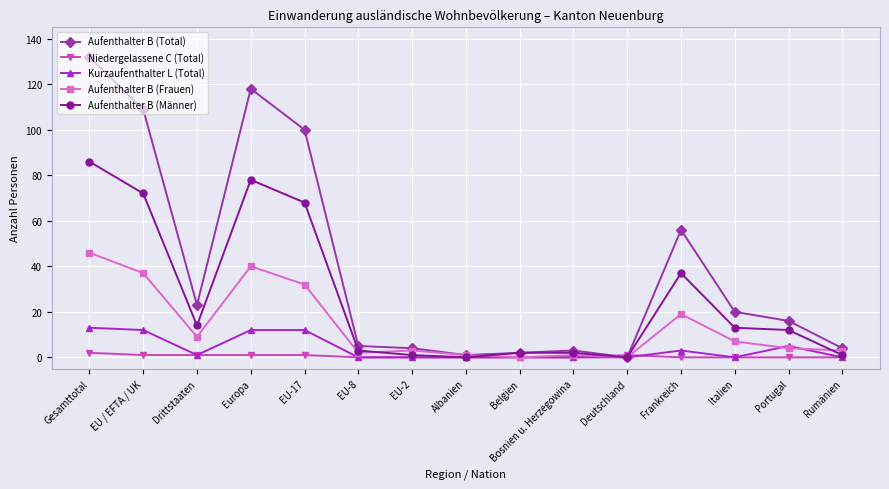

Between Drittstaaten and Belgien, which series saw the biggest shift?

Aufenthalter B (Total)